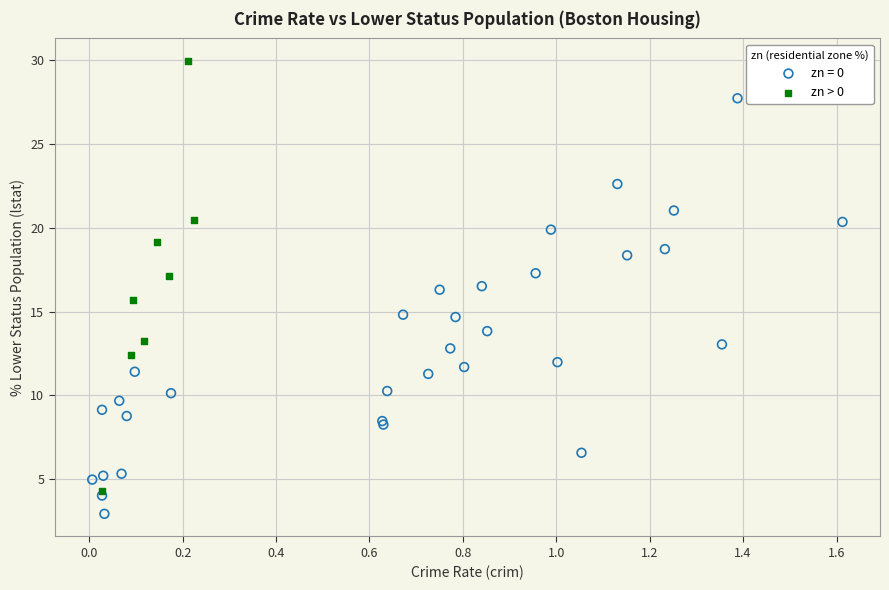

Which series contains the lowest Y value?

zn = 0